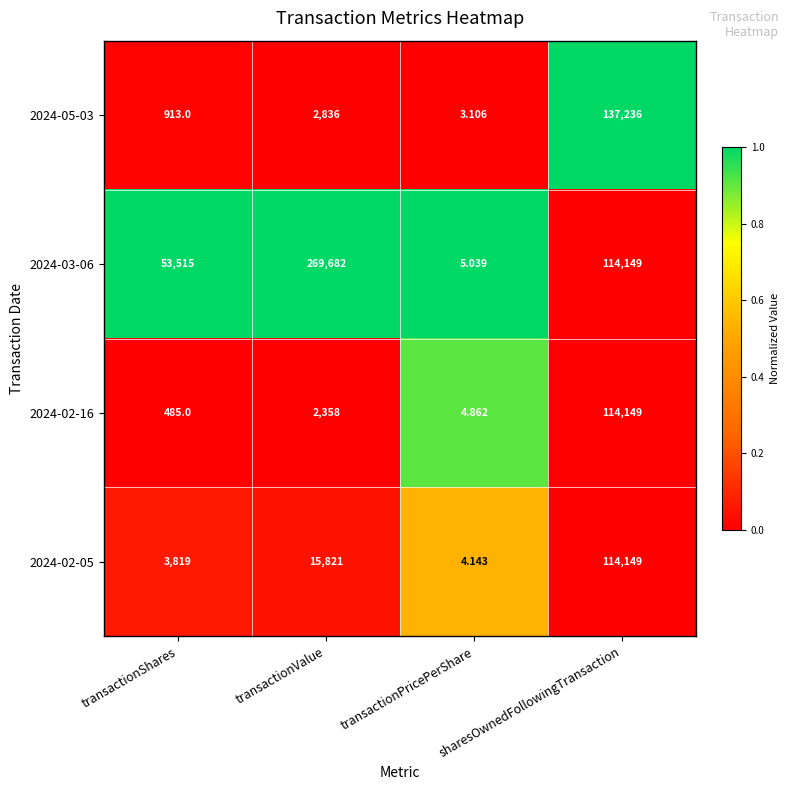

List the labels in order of 2024-03-06 value, largest first.

transactionValue, sharesOwnedFollowingTransaction, transactionShares, transactionPricePerShare